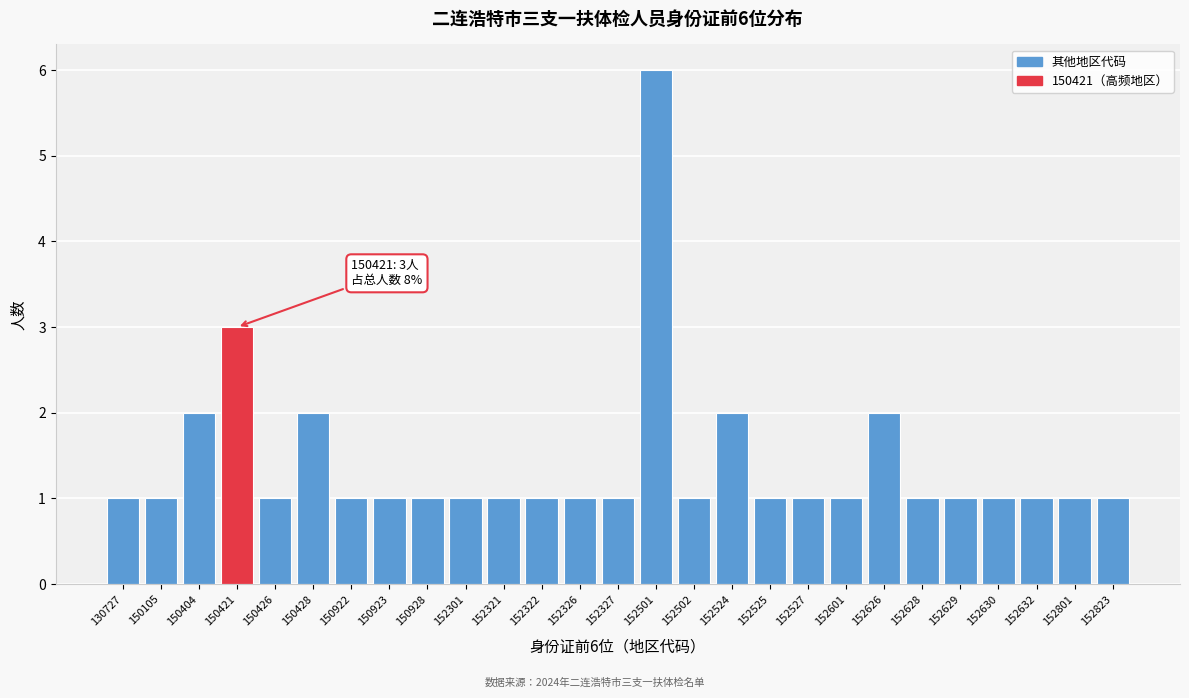

Reading left to right, what are all the values shown in this chart?

130727=1	150105=1	150404=2	150421=3	150426=1	150428=2	150922=1	150923=1	150928=1	152301=1	152321=1	152322=1	152326=1	152327=1	152501=6	152502=1	152524=2	152525=1	152527=1	152601=1	152626=2	152628=1	152629=1	152630=1	152632=1	152801=1	152823=1